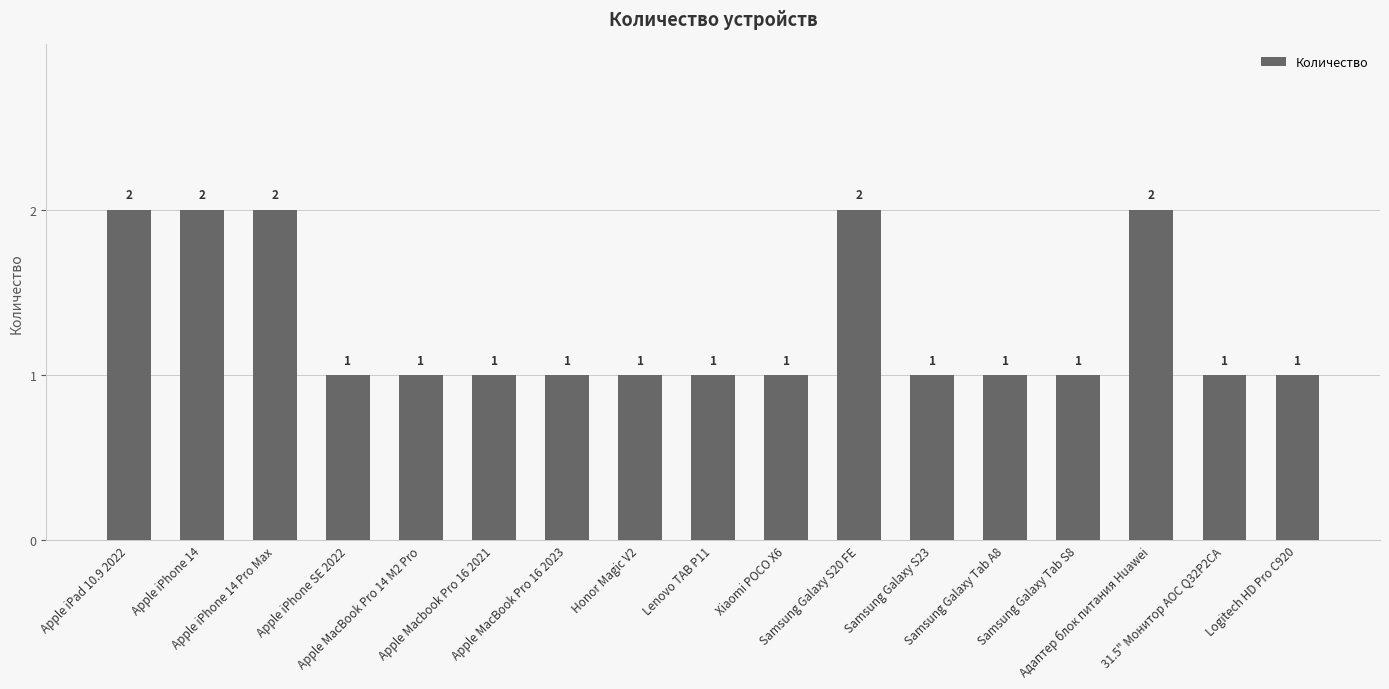

What is the sum of all values?

22